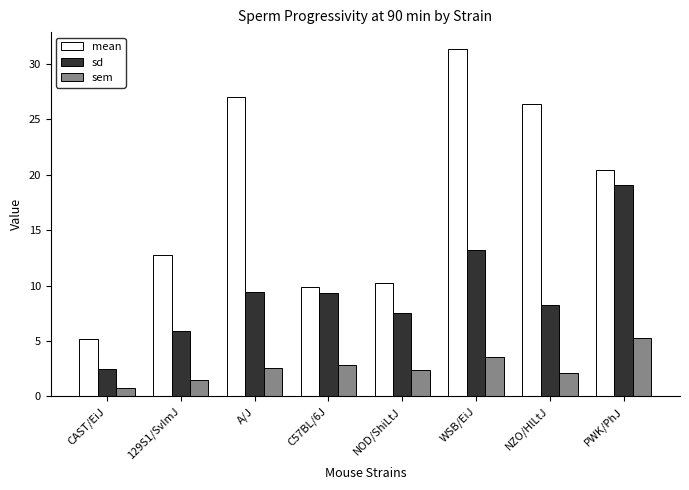

Are the bars horizontal?

No